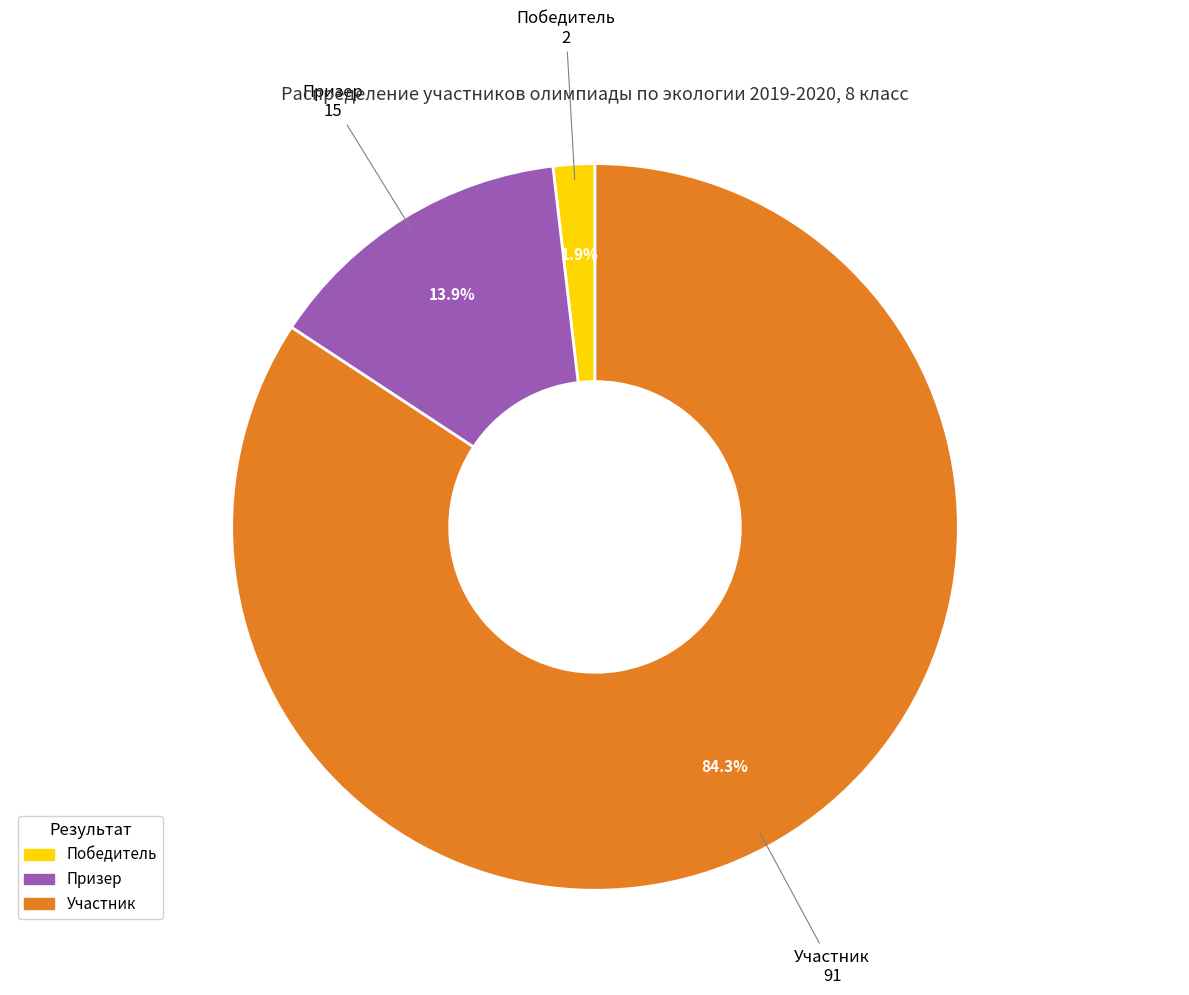

Which slice is the smallest?

Победитель